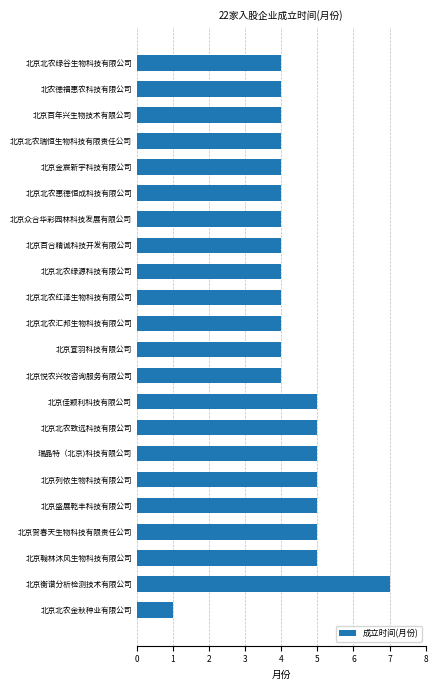

What is the difference between the maximum and second lowest values?

3